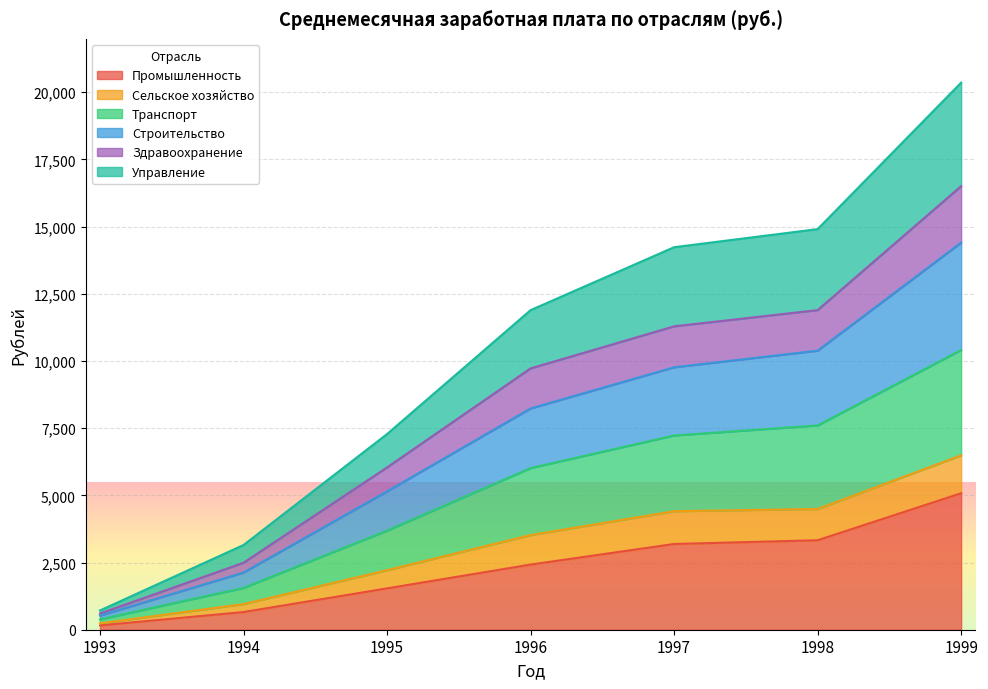

The Промышленность series shows 658 at 1994. True or false?

True